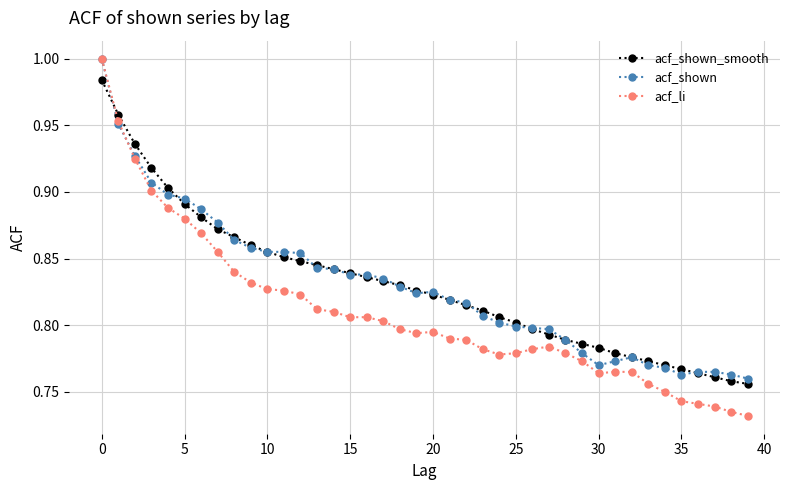

At how many categories does at least one series exceed 0?

40